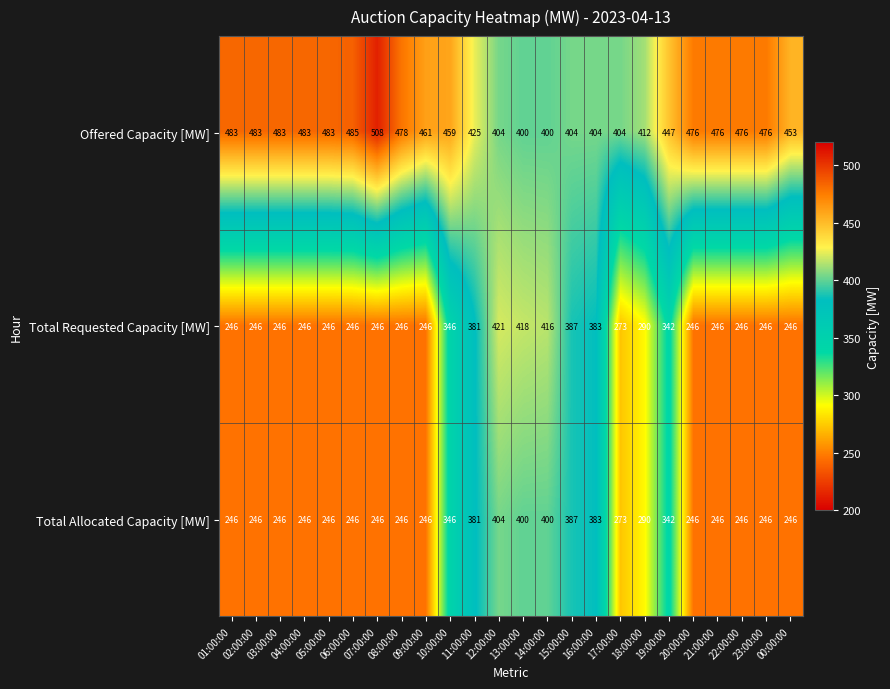

What is the minimum value shown in the chart?

246